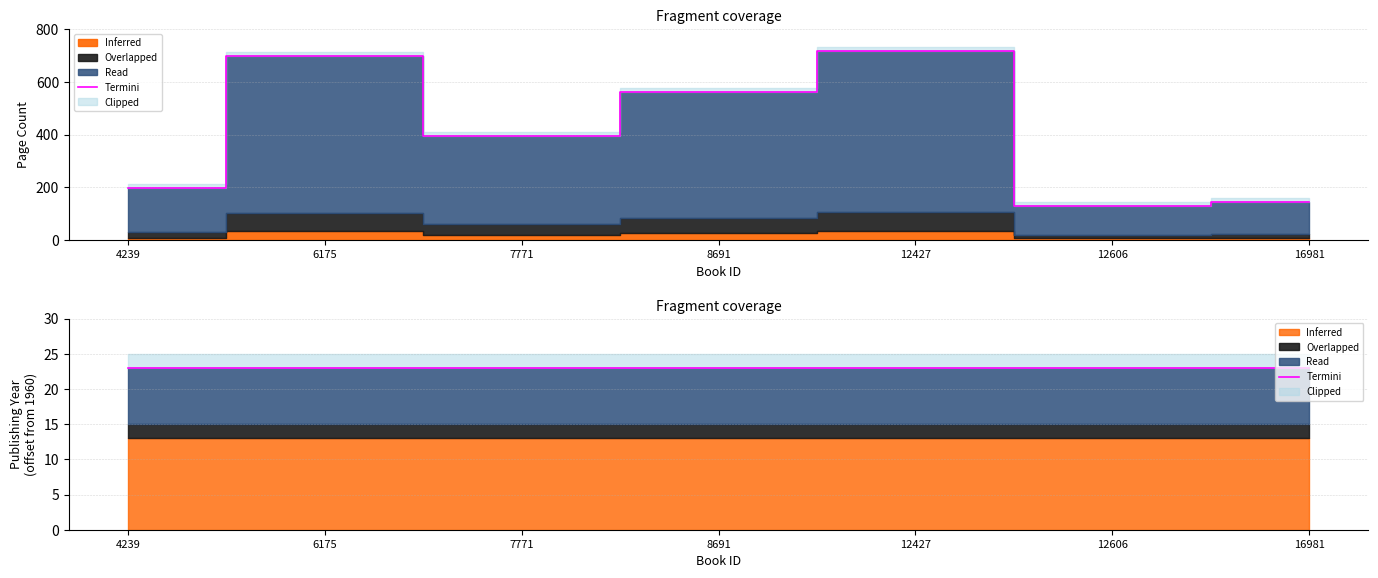

The chart shows a value of 256 at 16981. True or false?

False